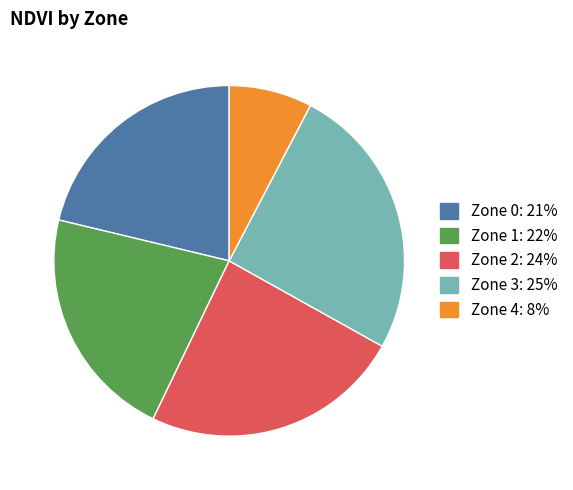

Is the sum of Zone 4 and Zone 3 greater than half?

No